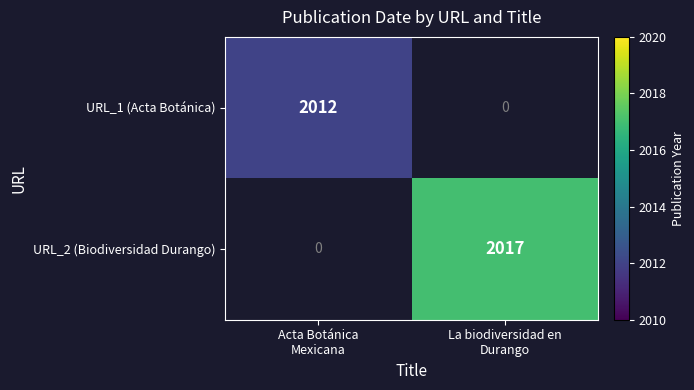

At which label is URL_1 (Acta Botánica) closest to 2012?

Acta Botánica Mexicana